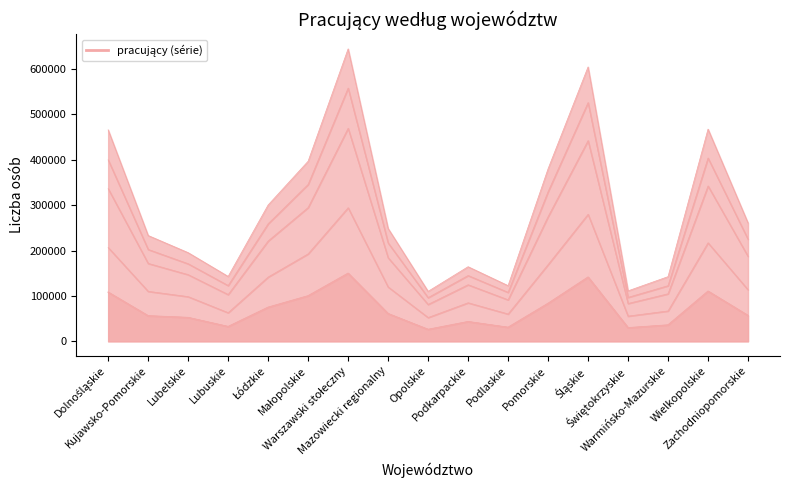

Where is the first local minimum for mężczyźni?

Lubuskie